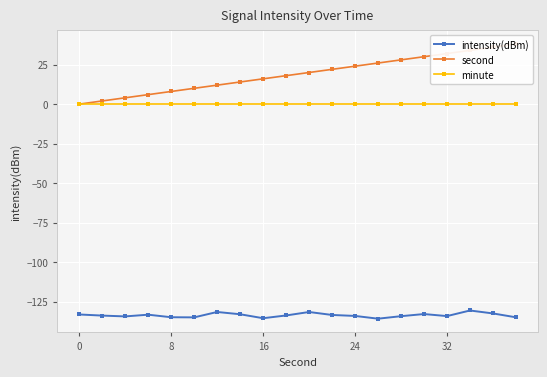

True or false: intensity(dBm) has more than 0 points higher than both neighbors.

True